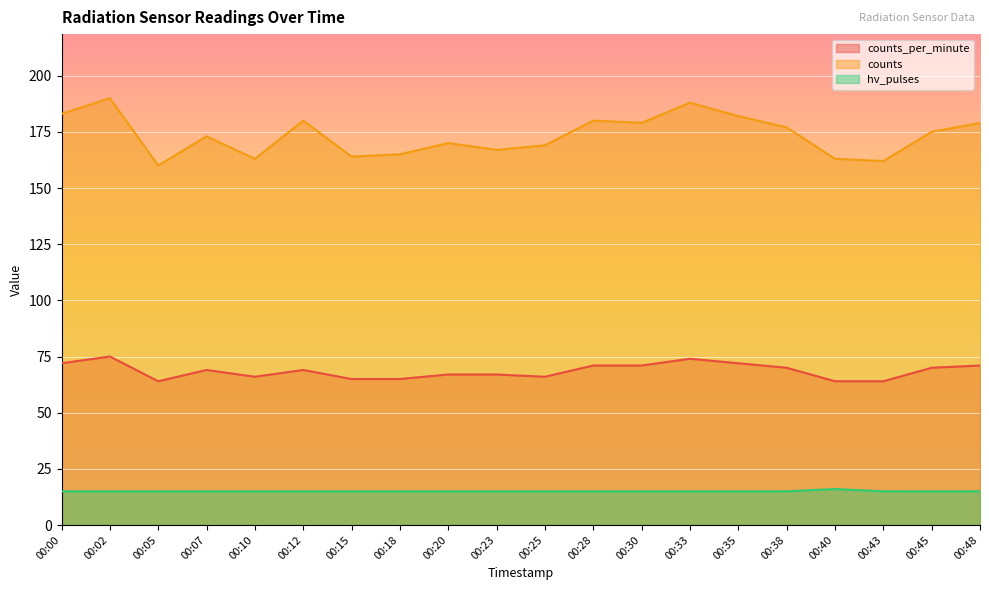

What is the total value across all series at 00:23?

249